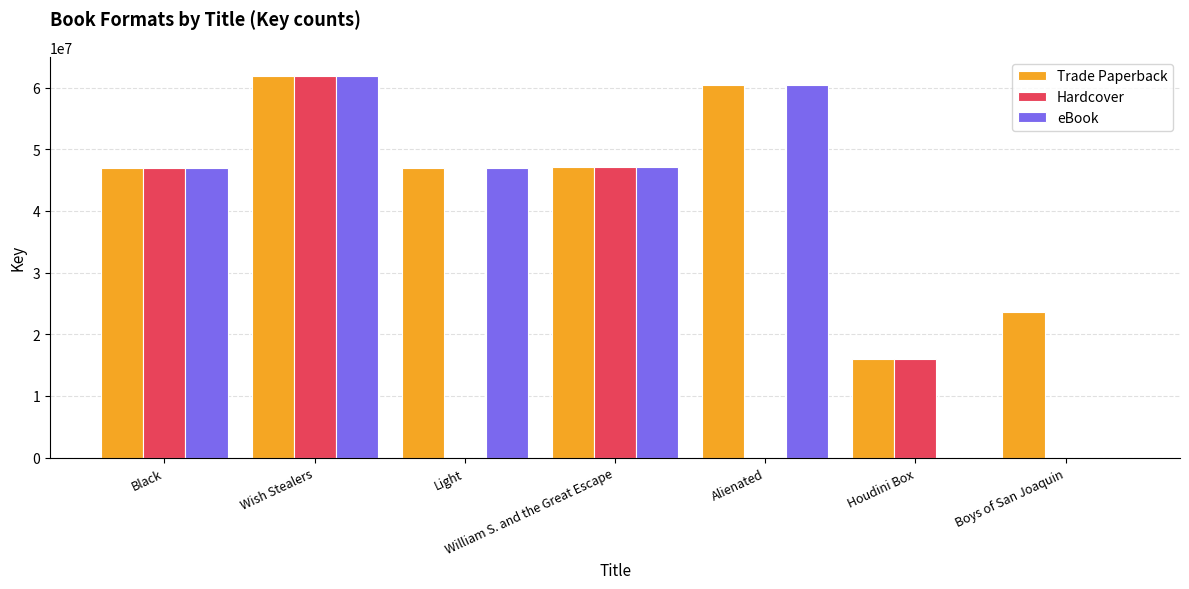

Which series changed the most between William S. and the Great Escape and Alienated?

Hardcover